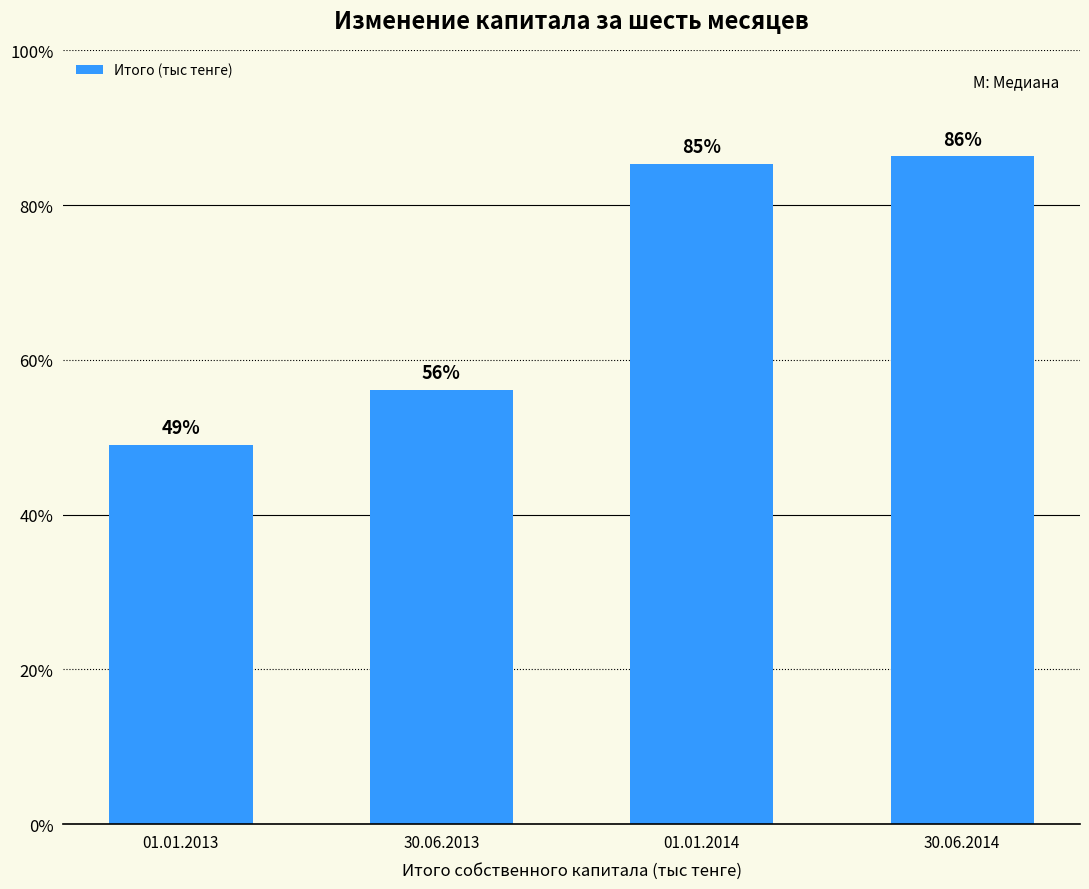

What is the average value?

17296241